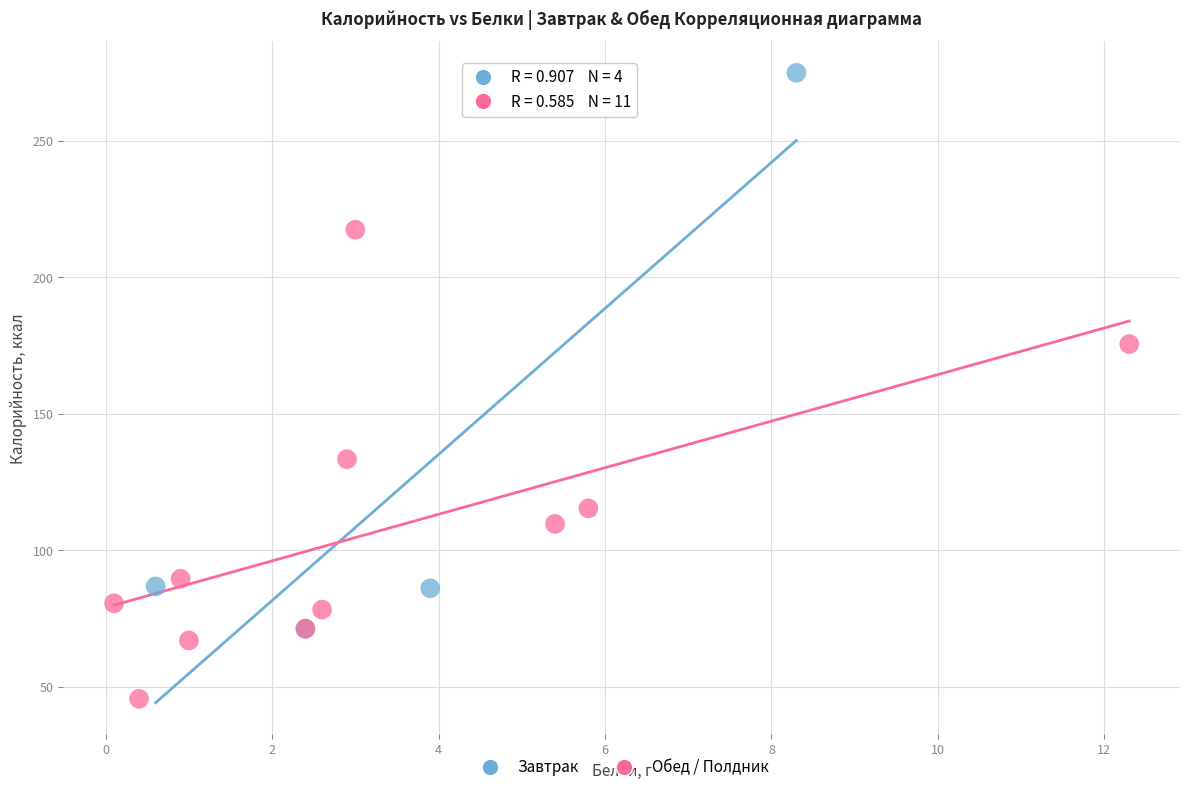

Which series reaches the minimum Y coordinate?

Обед / Полдник